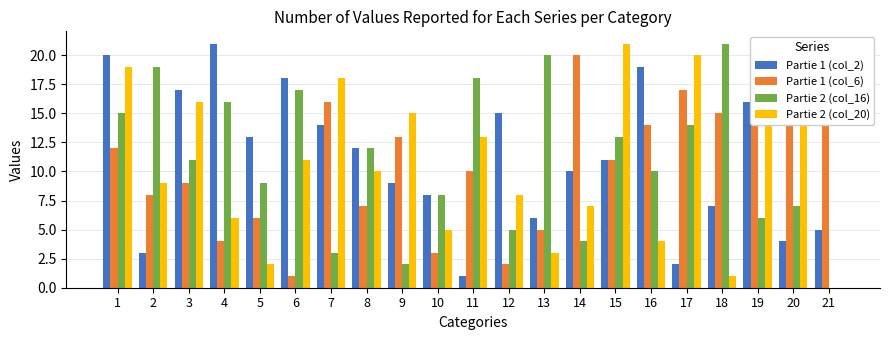

Reading left to right, list all the values displayed in this chart.

Partie 1 (col_2): 1=20	2=3	3=17	4=21	5=13	6=18	7=14	8=12	9=9	10=8	11=1	12=15	13=6	14=10	15=11	16=19	17=2	18=7	19=16	20=4	21=5
Partie 1 (col_6): 1=12	2=8	3=9	4=4	5=6	6=1	7=16	8=7	9=13	10=3	11=10	12=2	13=5	14=20	15=11	16=14	17=17	18=15	19=19	20=18	21=21
Partie 2 (col_16): 1=15	2=19	3=11	4=16	5=9	6=17	7=3	8=12	9=2	10=8	11=18	12=5	13=20	14=4	15=13	16=10	17=14	18=21	19=6	20=7	21=0
Partie 2 (col_20): 1=19	2=9	3=16	4=6	5=2	6=11	7=18	8=10	9=15	10=5	11=13	12=8	13=3	14=7	15=21	16=4	17=20	18=1	19=14	20=17	21=0